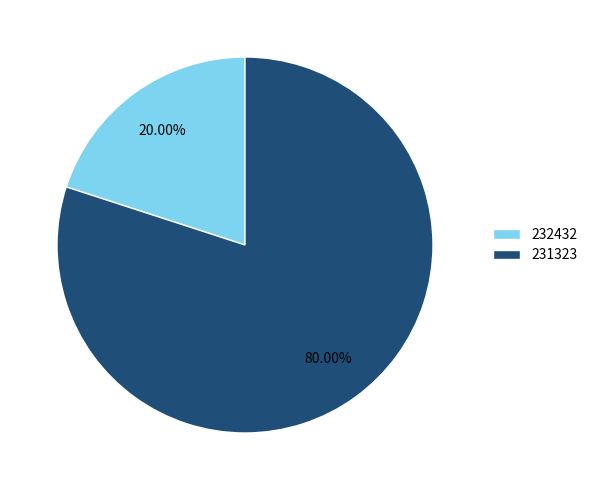

What percentage is the 232432 slice, to the nearest percent?

20%